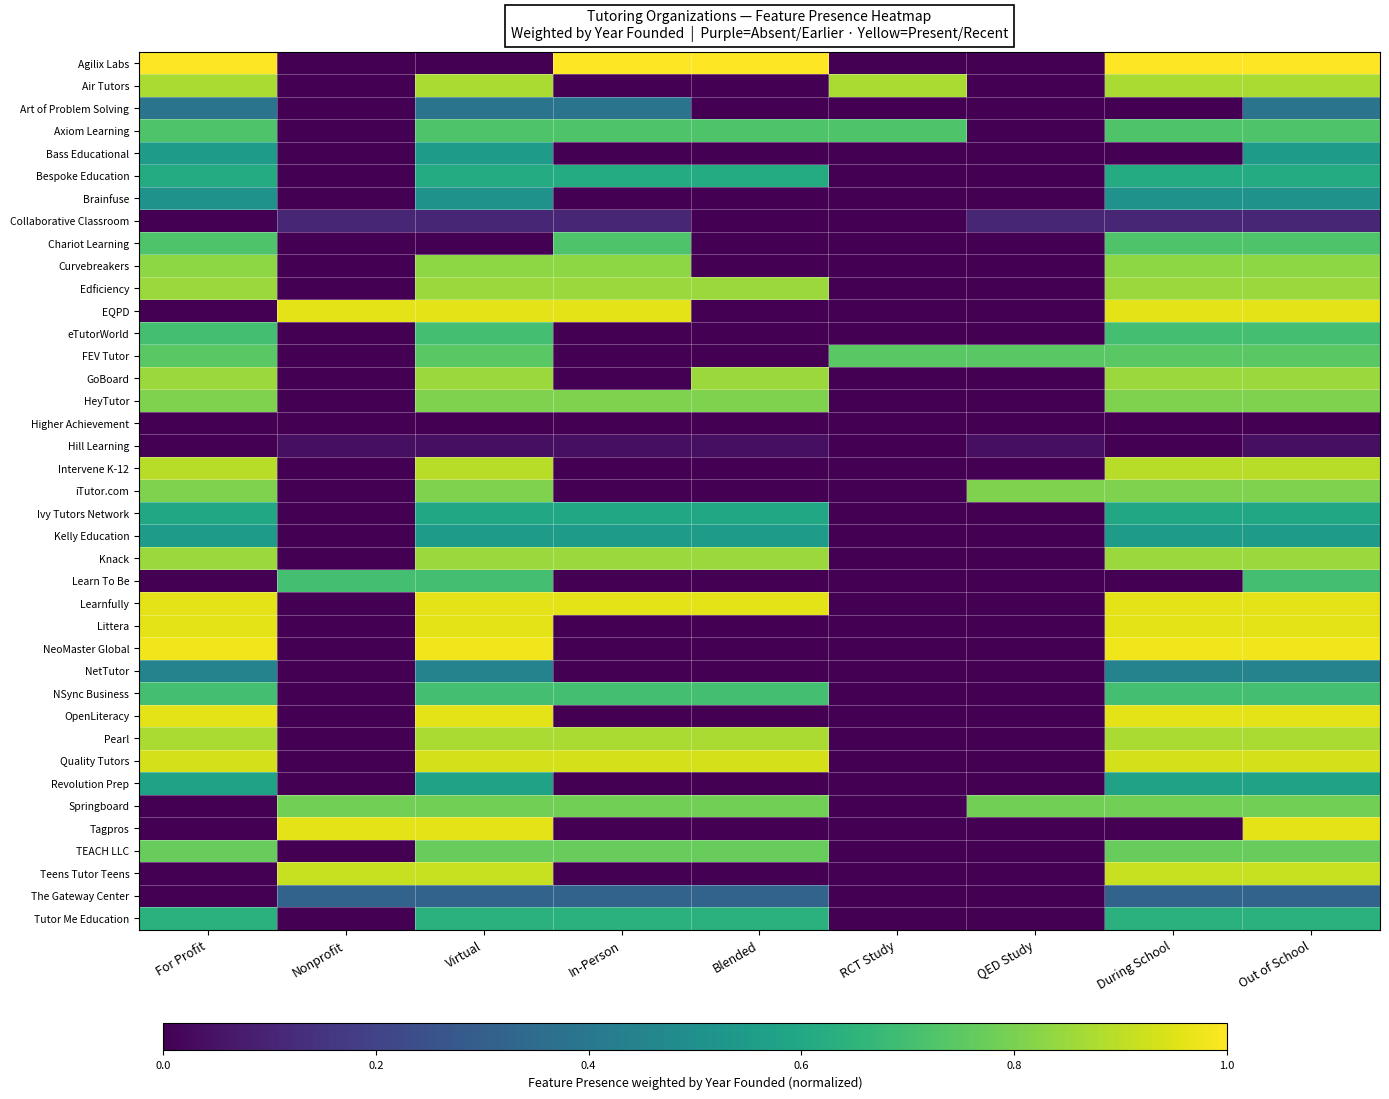

Rank the series at Out of School from lowest to highest value.

Higher Achievement, Hill Learning, Collaborative Classroom, The Gateway Center, Art of Problem Solving, NetTutor, Brainfuse, Bass Educational, Kelly Education, Revolution Prep, Ivy Tutors Network, Bespoke Education, Tutor Me Education, eTutorWorld, Learn To Be, NSync Business, Axiom Learning, Chariot Learning, FEV Tutor, TEACH LLC, Springboard, HeyTutor, iTutor.com, Curvebreakers, Edficiency, GoBoard, Knack, Air Tutors, Pearl, Intervene K-12, Teens Tutor Teens, Quality Tutors, EQPD, Learnfully, Littera, OpenLiteracy, Tagpros, NeoMaster Global, Agilix Labs